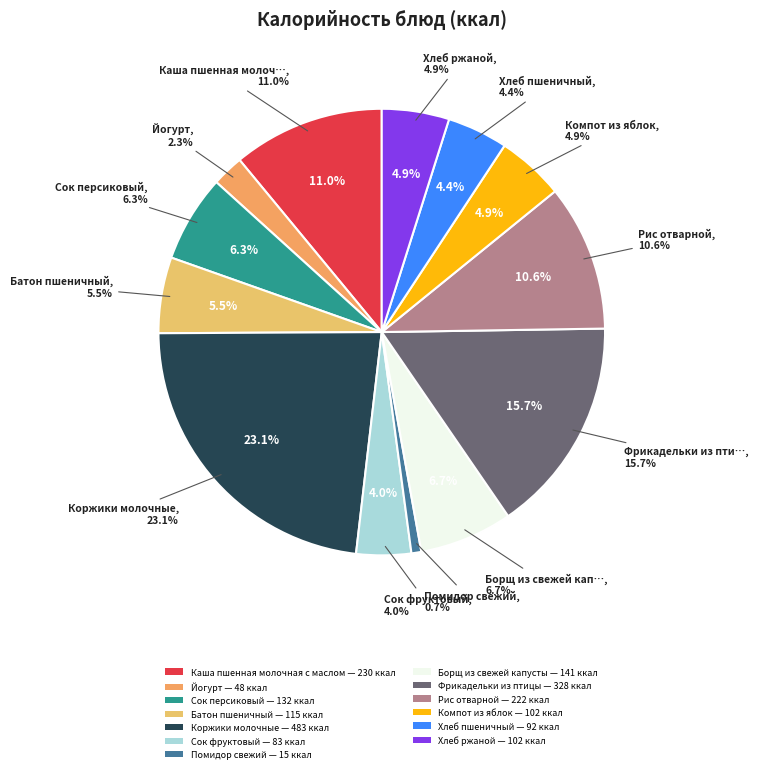

How many segments does this pie chart have?

13